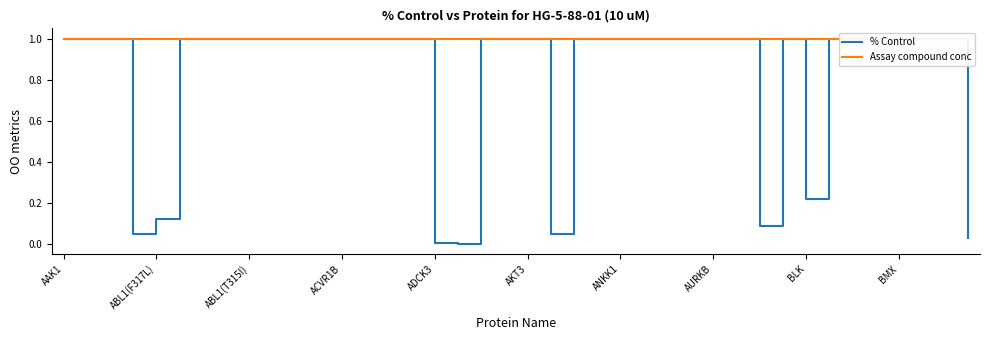

What is the sum of all % Control values?

32.5